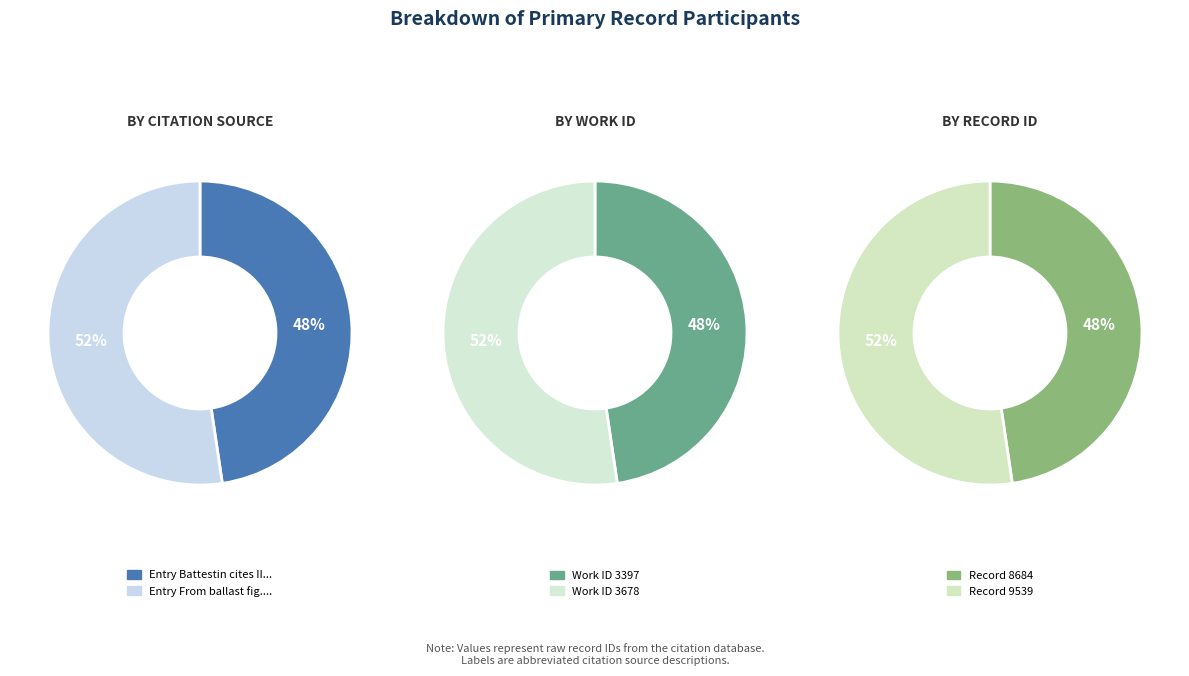

What is the smallest slice in the pie chart?

Battestin cites III, 126.